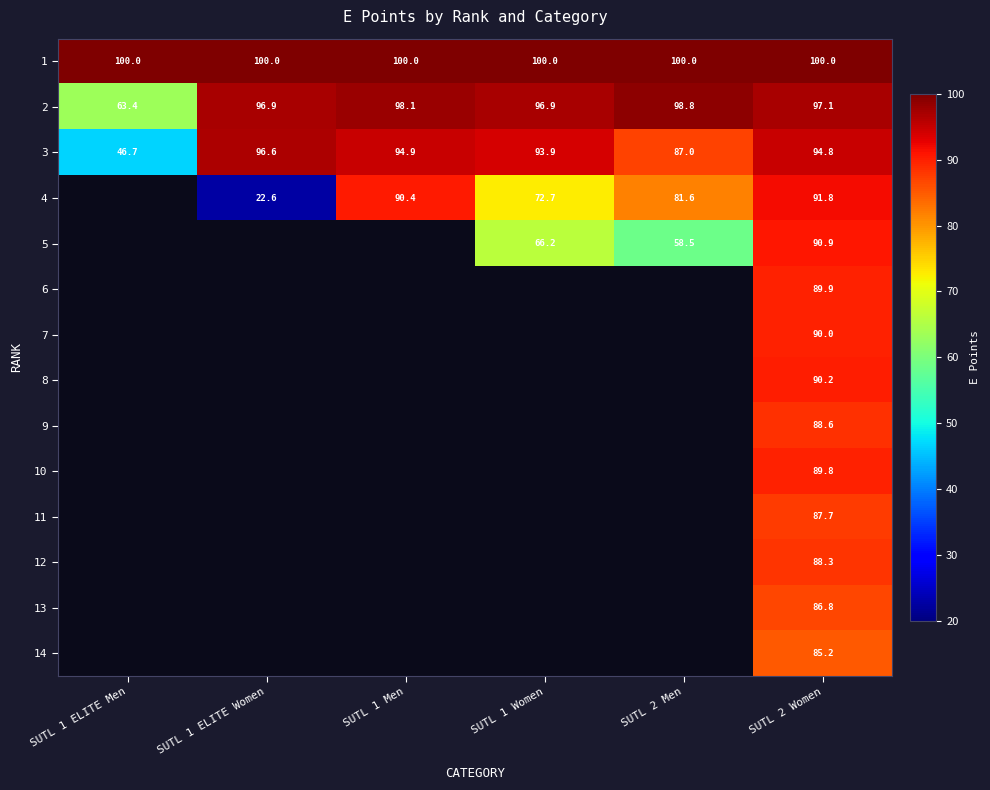

At how many categories does at least one series exceed 76?

6